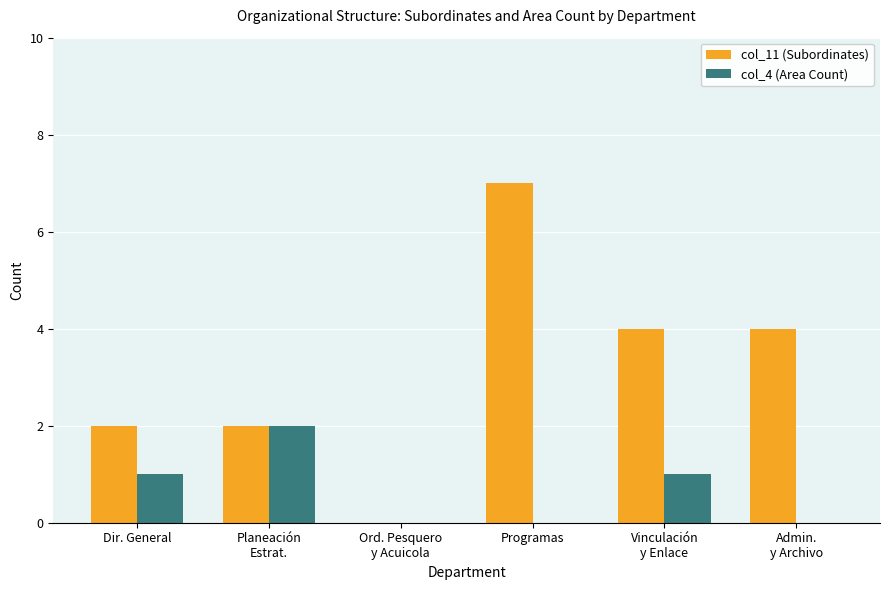

What is the sum of all col_11 (Subordinates) values?

19